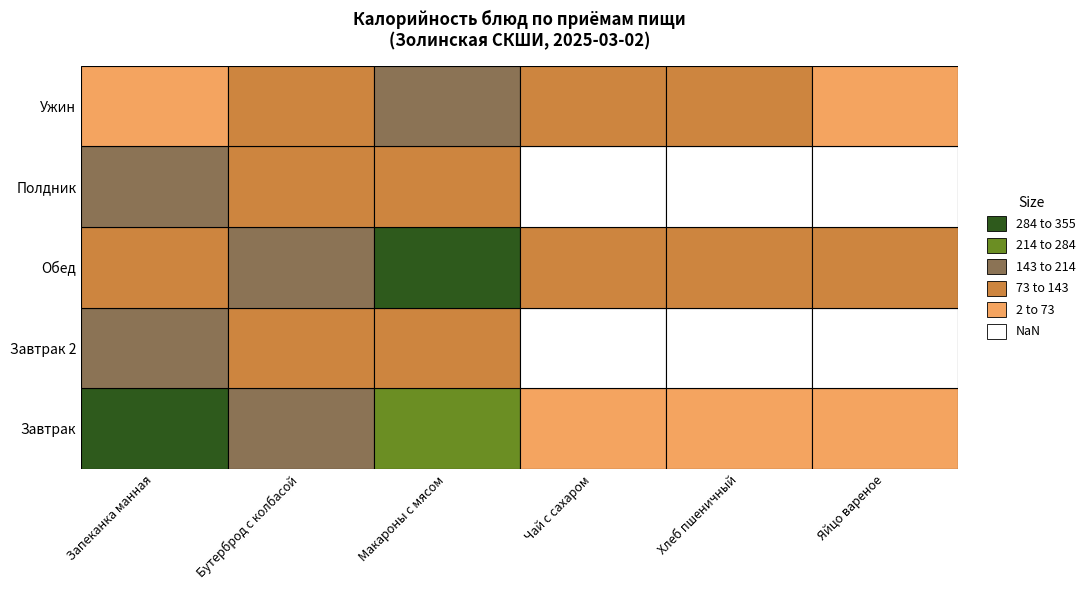

Where does the Полдник series first go above 88?

Запеканка манная